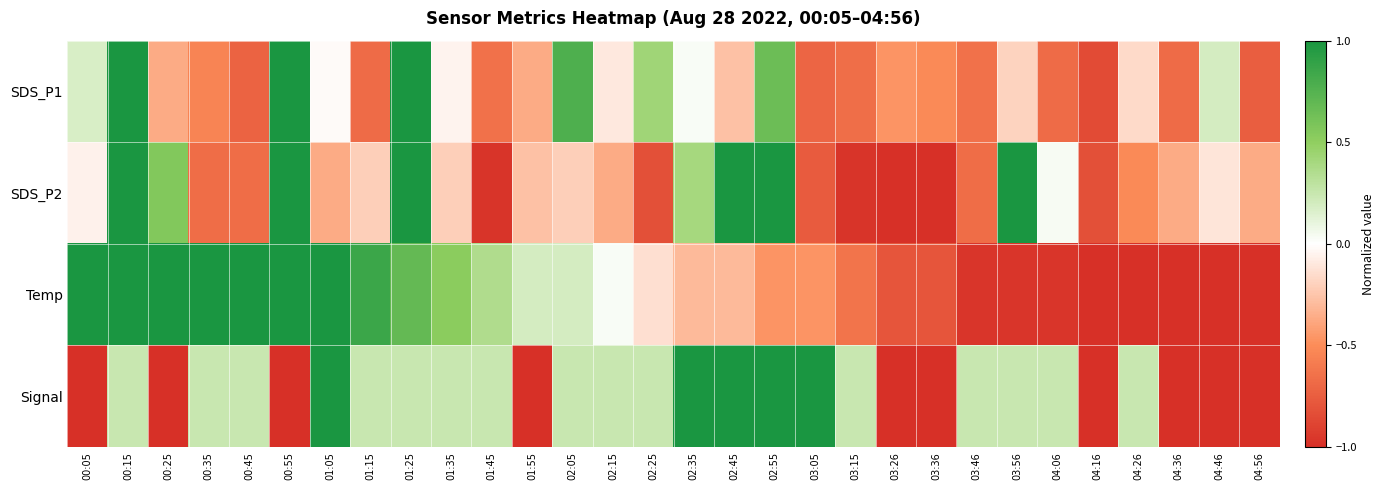

Reading left to right, transcribe all the data shown in this chart.

SDS_P1: 00:05=0.2	00:15=1.0	00:25=-0.4	00:35=-0.5	00:45=-0.7	00:55=1.0	01:05=-0.0	01:15=-0.7	01:25=1.0	01:35=-0.1	01:45=-0.6	01:55=-0.4	02:05=0.8	02:15=-0.1	02:25=0.4	02:35=0.0	02:45=-0.3	02:55=0.7	03:05=-0.7	03:15=-0.7	03:26=-0.5	03:36=-0.5	03:46=-0.6	03:56=-0.2	04:06=-0.7	04:16=-0.8	04:26=-0.2	04:36=-0.7	04:46=0.2	04:56=-0.7
SDS_P2: 00:05=-0.1	00:15=1.0	00:25=0.6	00:35=-0.7	00:45=-0.7	00:55=1.0	01:05=-0.4	01:15=-0.2	01:25=1.0	01:35=-0.2	01:45=-1.0	01:55=-0.3	02:05=-0.2	02:15=-0.4	02:25=-0.8	02:35=0.4	02:45=1.0	02:55=1.0	03:05=-0.8	03:15=-1.0	03:26=-1.0	03:36=-1.0	03:46=-0.7	03:56=1.0	04:06=0.0	04:16=-0.8	04:26=-0.5	04:36=-0.4	04:46=-0.1	04:56=-0.4
Temp: 00:05=1.0	00:15=1.0	00:25=1.0	00:35=1.0	00:45=1.0	00:55=1.0	01:05=1.0	01:15=0.9	01:25=0.7	01:35=0.5	01:45=0.4	01:55=0.2	02:05=0.2	02:15=0.0	02:25=-0.1	02:35=-0.3	02:45=-0.3	02:55=-0.5	03:05=-0.5	03:15=-0.6	03:26=-0.8	03:36=-0.8	03:46=-1.0	03:56=-1.0	04:06=-1.0	04:16=-1.0	04:26=-1.0	04:36=-1.0	04:46=-1.0	04:56=-1.0
Signal: 00:05=-1.0	00:15=0.2	00:25=-1.0	00:35=0.2	00:45=0.2	00:55=-1.0	01:05=1.0	01:15=0.2	01:25=0.2	01:35=0.2	01:45=0.2	01:55=-1.0	02:05=0.2	02:15=0.2	02:25=0.2	02:35=1.0	02:45=1.0	02:55=1.0	03:05=1.0	03:15=0.2	03:26=-1.0	03:36=-1.0	03:46=0.2	03:56=0.2	04:06=0.2	04:16=-1.0	04:26=0.2	04:36=-1.0	04:46=-1.0	04:56=-1.0